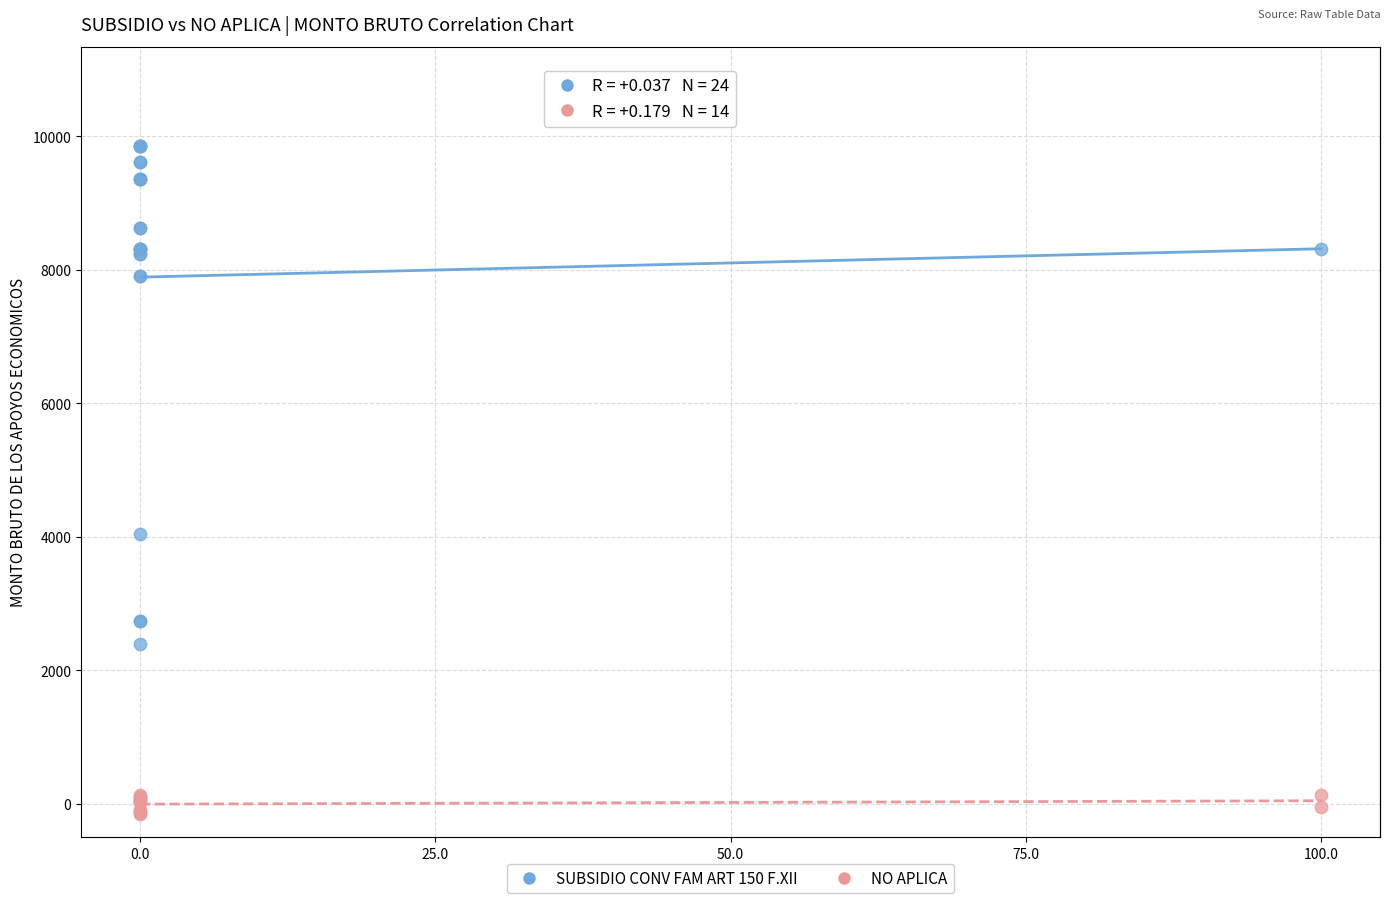

Which series has the largest Y range (max minus min)?

SUBSIDIO CONV FAM ART 150 F.XII